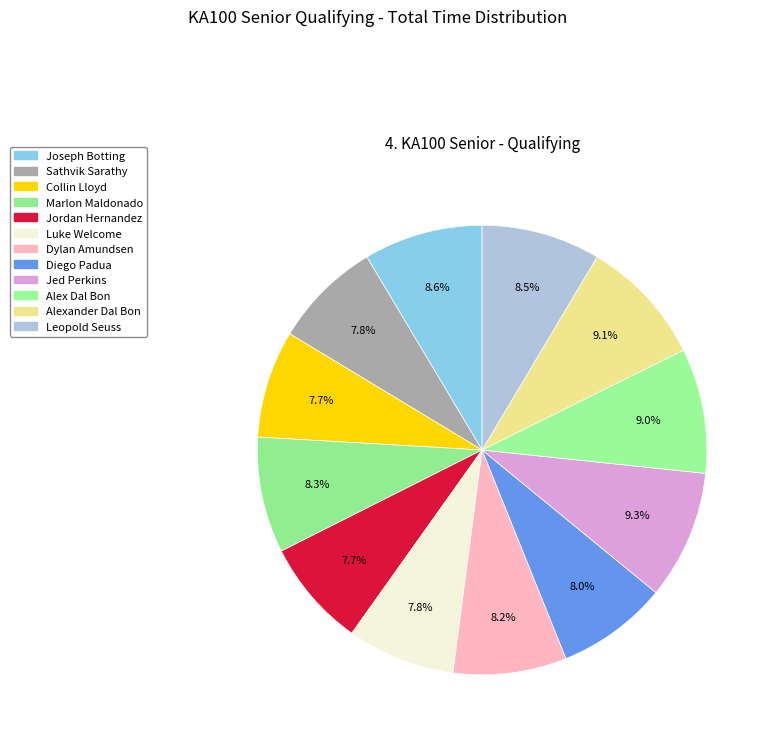

Does Dylan Amundsen account for over 50% of the chart?

No